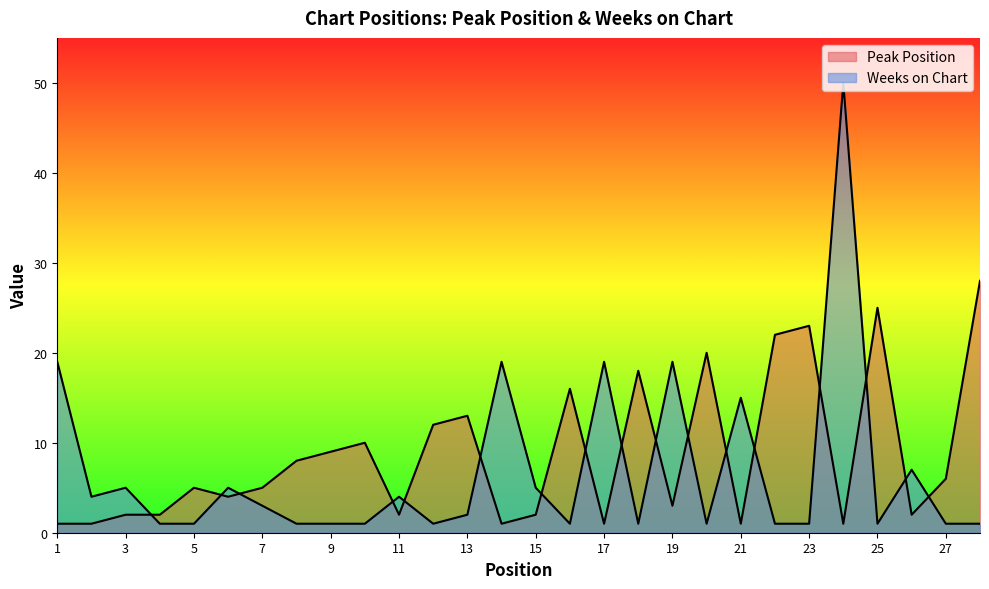

Where is the first local maximum for Peak Position?

5